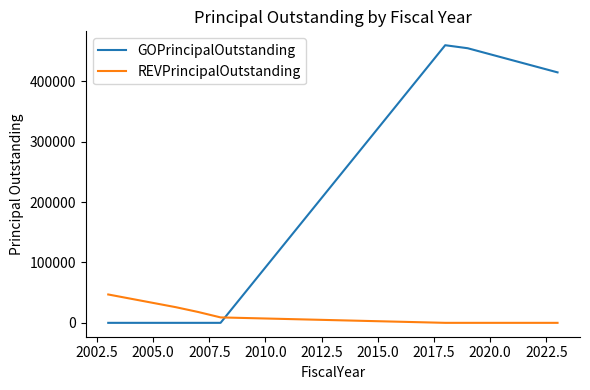

Which series has the largest total across all categories?

GOPrincipalOutstanding